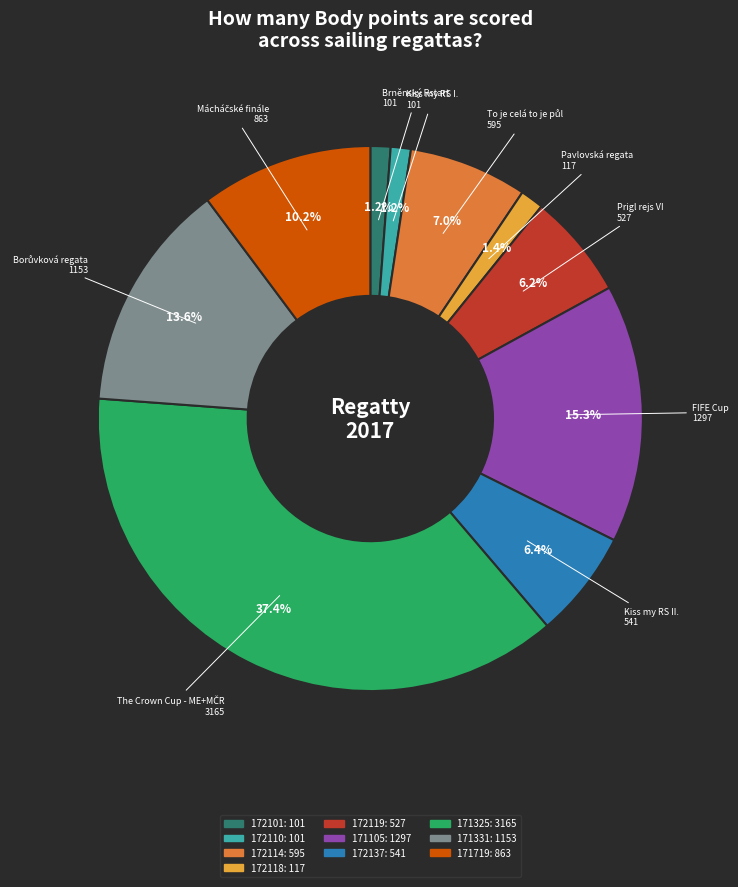

Is the sum of 172114 and 172119 greater than half?

No